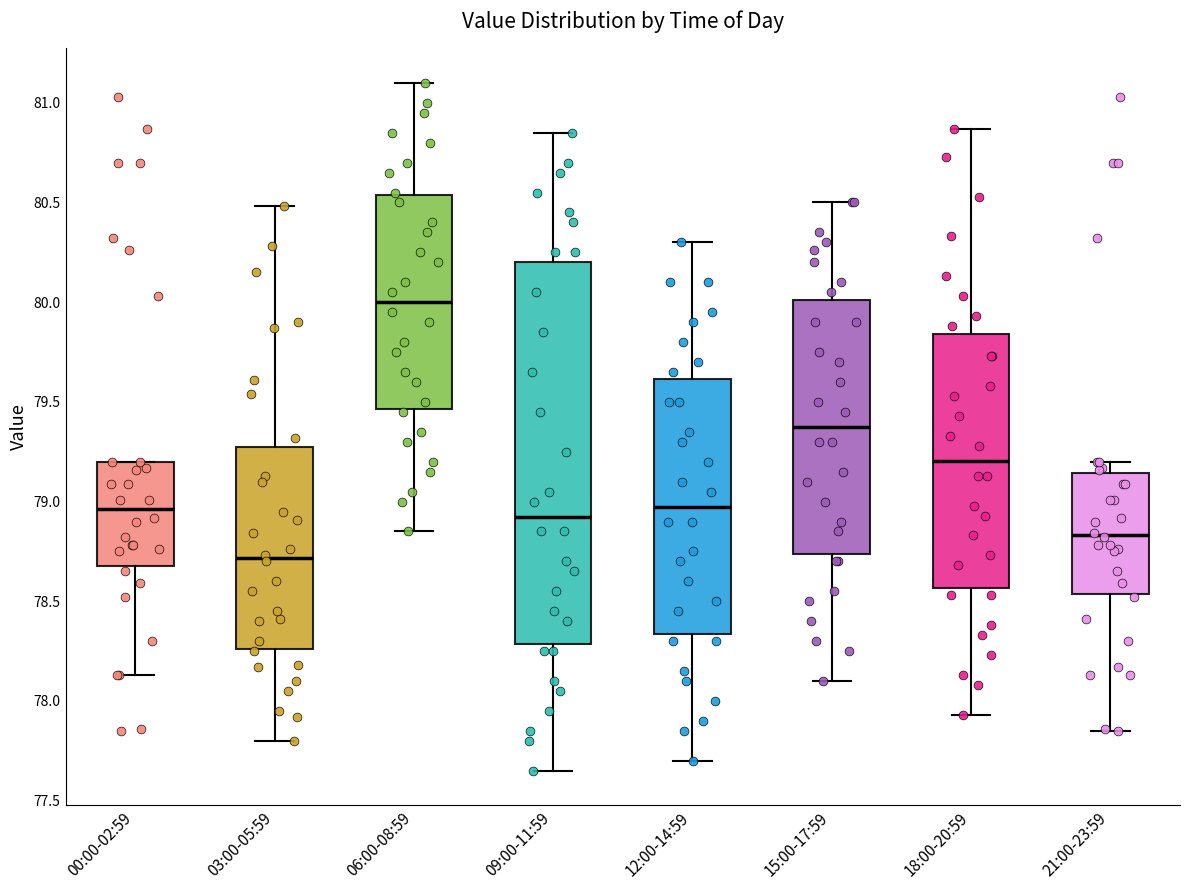

Which box is the tallest, from its lower edge to its upper edge?

09:00-11:59